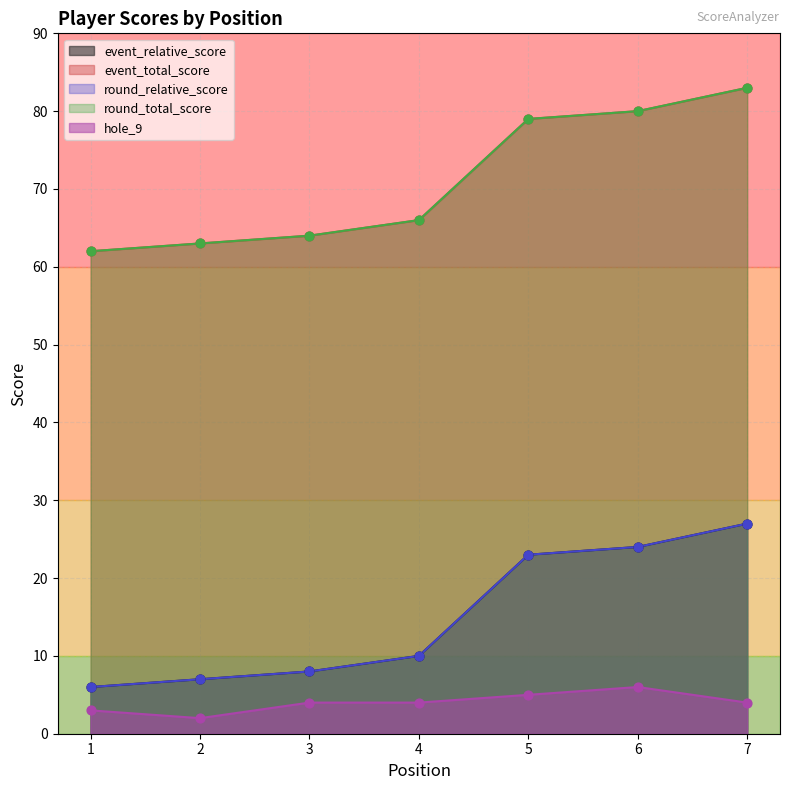

Which series contains the lowest Y value?

hole_9